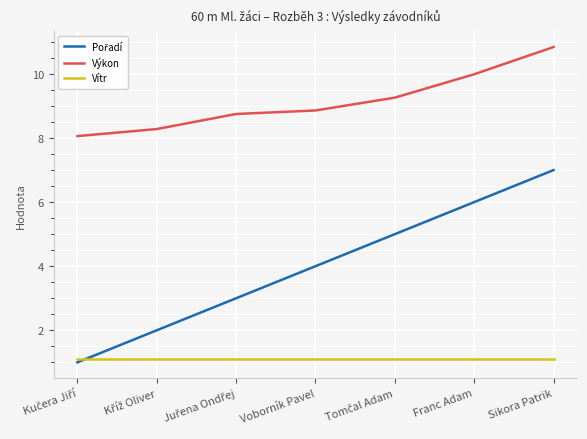

Which series has the largest total across all categories?

Výkon